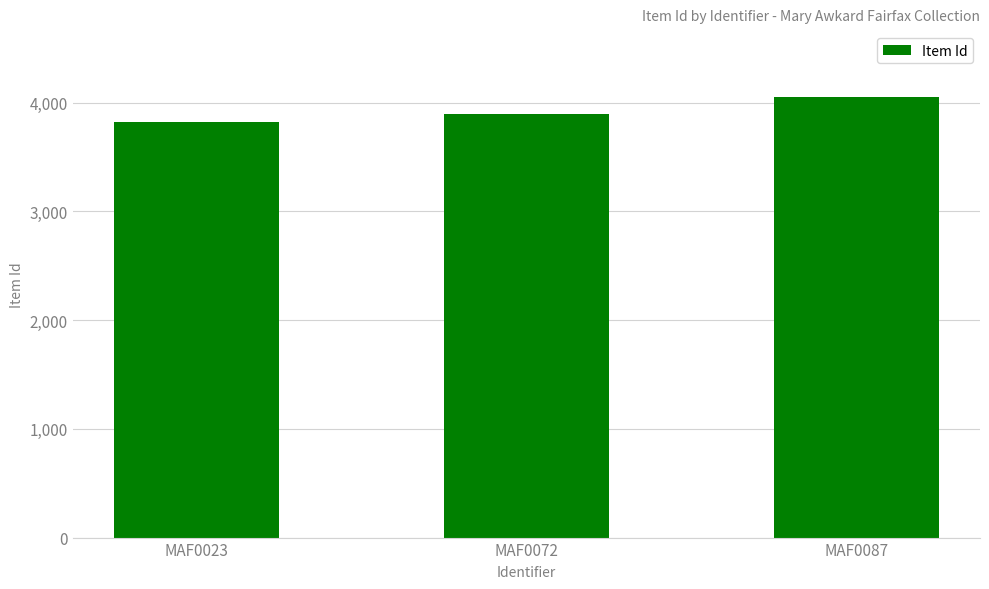

Reading left to right, what are all the values shown in this chart?

MAF0023=3824	MAF0072=3897	MAF0087=4051